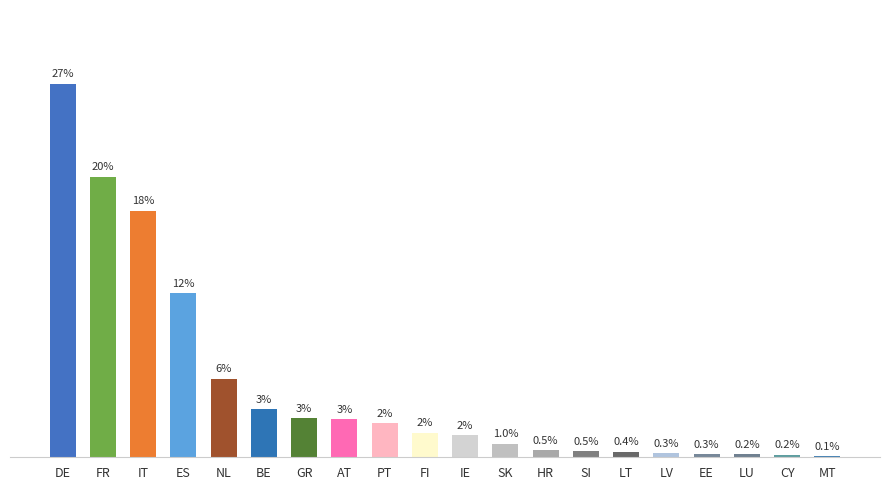

Which category has the highest value across all series?

DE